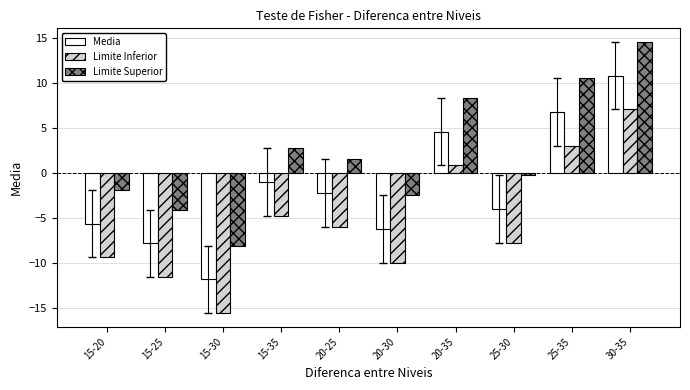

How many values in Limite Inferior are above zero?

3